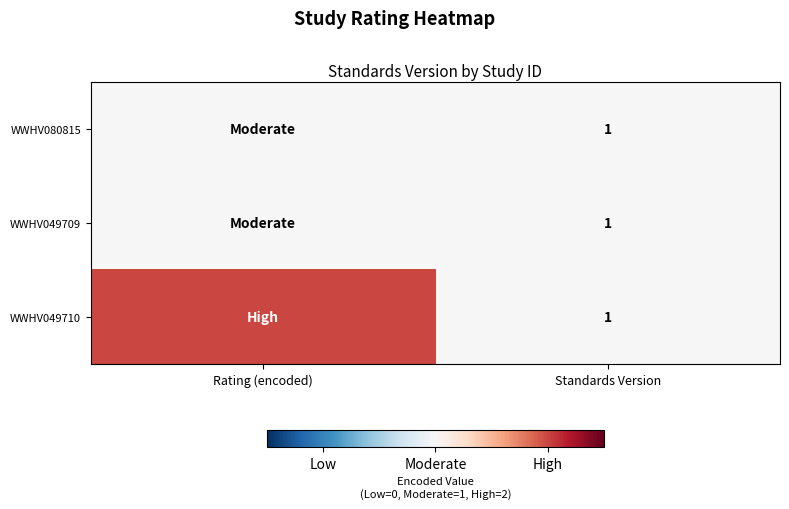

True or false: WWHV049710 has a value of 2 at Standards Version.

False